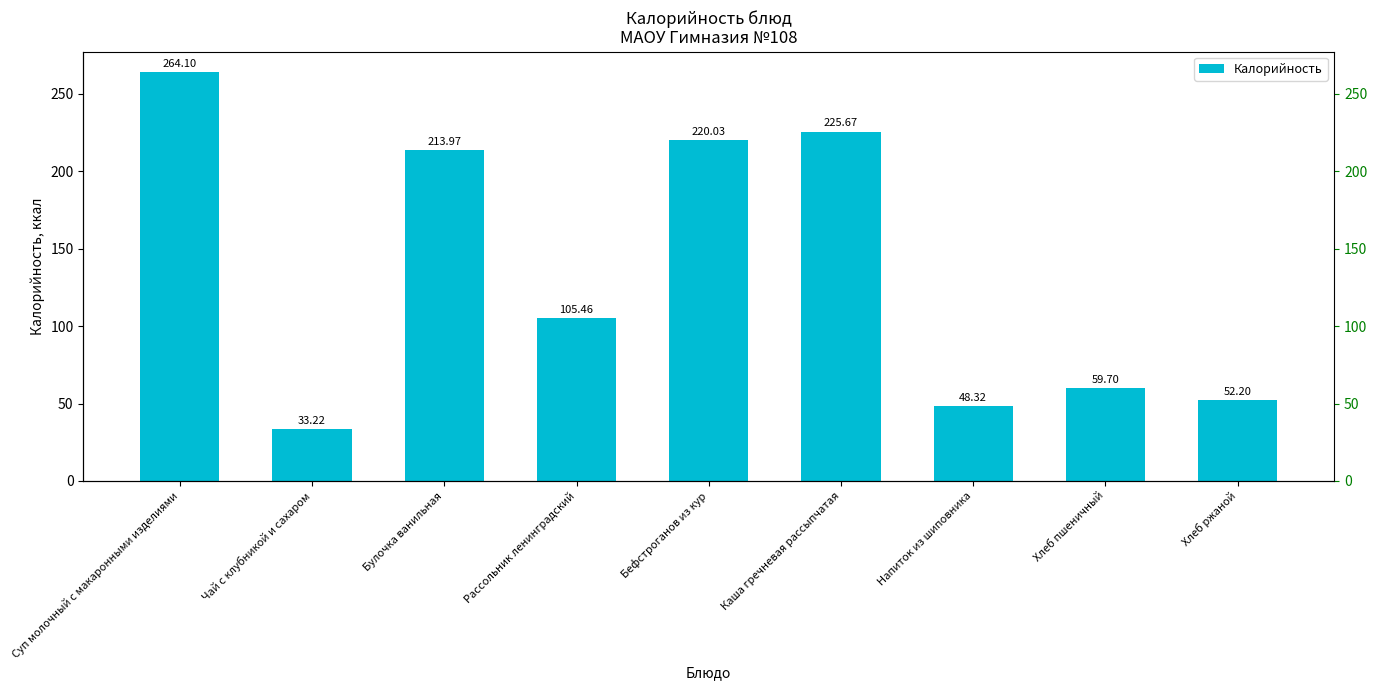

What is the label of the 8th bar from the right?

Чай с клубникой и сахаром